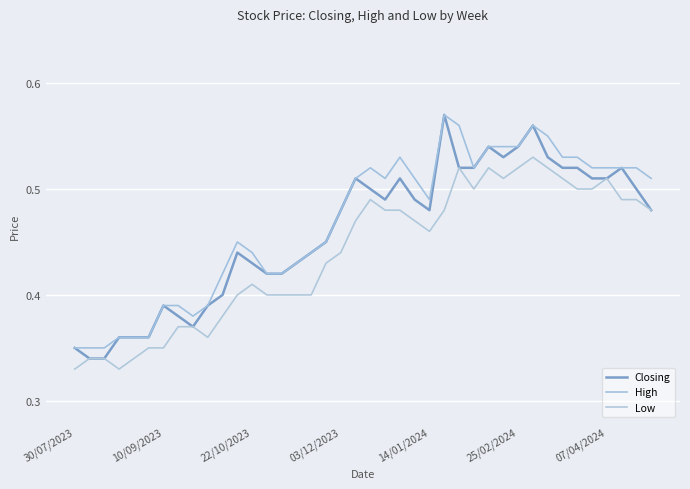

Which series has the widest spread of values?

Closing